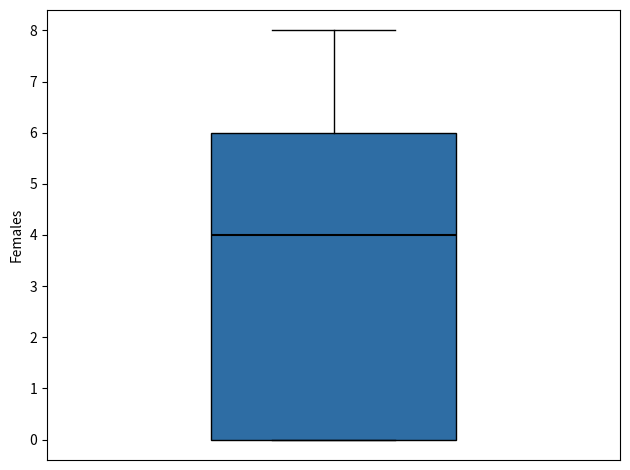

Read this box plot against the y-axis: the position of the median line, the range covered by the box, and the ends of both whiskers. The values are not printed on the chart, so give them approximately, as read against the axis.

median 4, box 0 to 6, whiskers 0 to 8